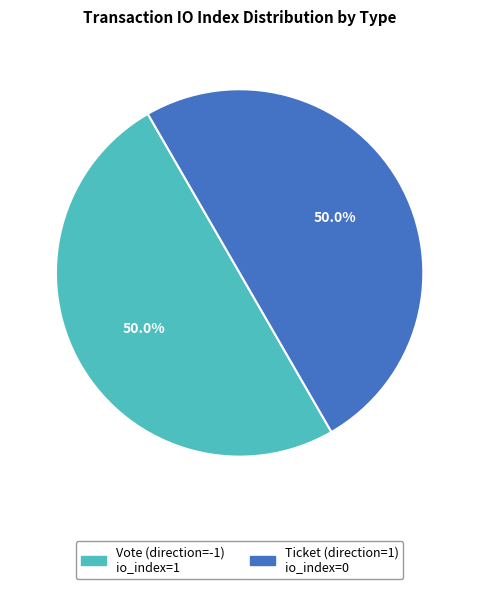

To the nearest percent, what is the difference between the Vote and Ticket slice percentages?

0%